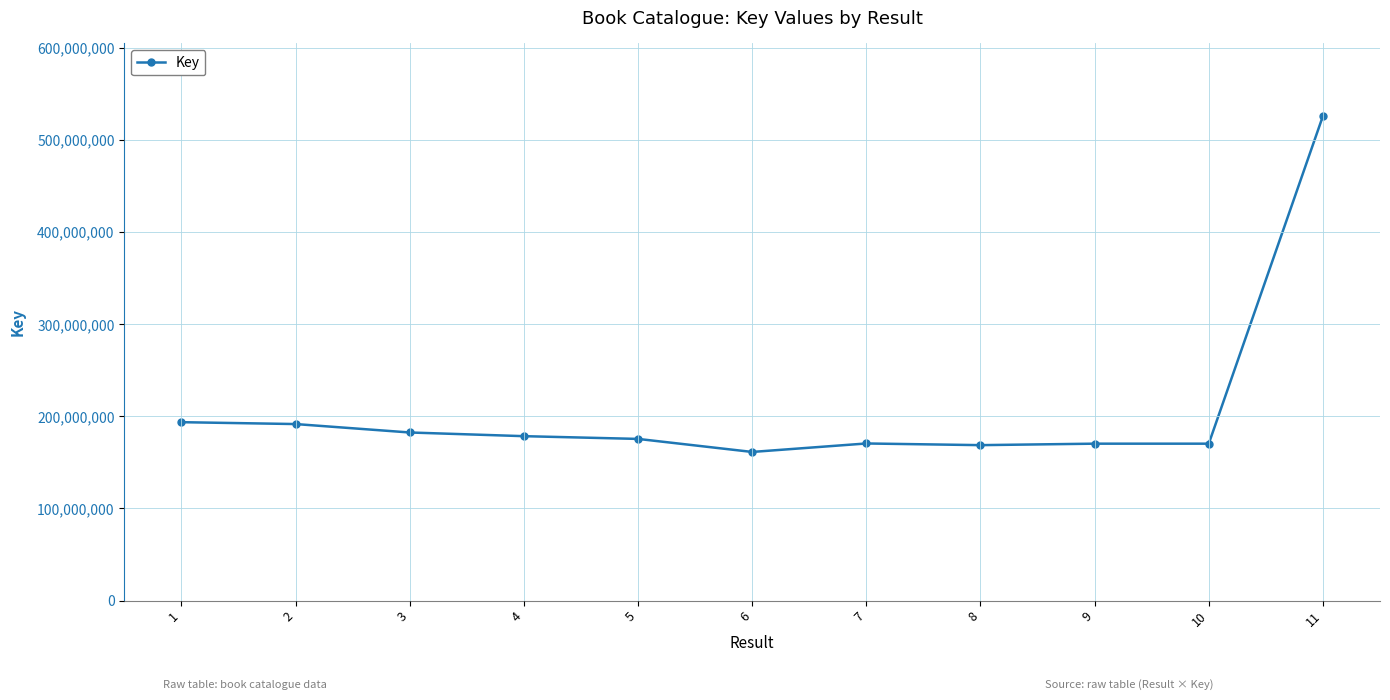

Read the value at 9.

170286680